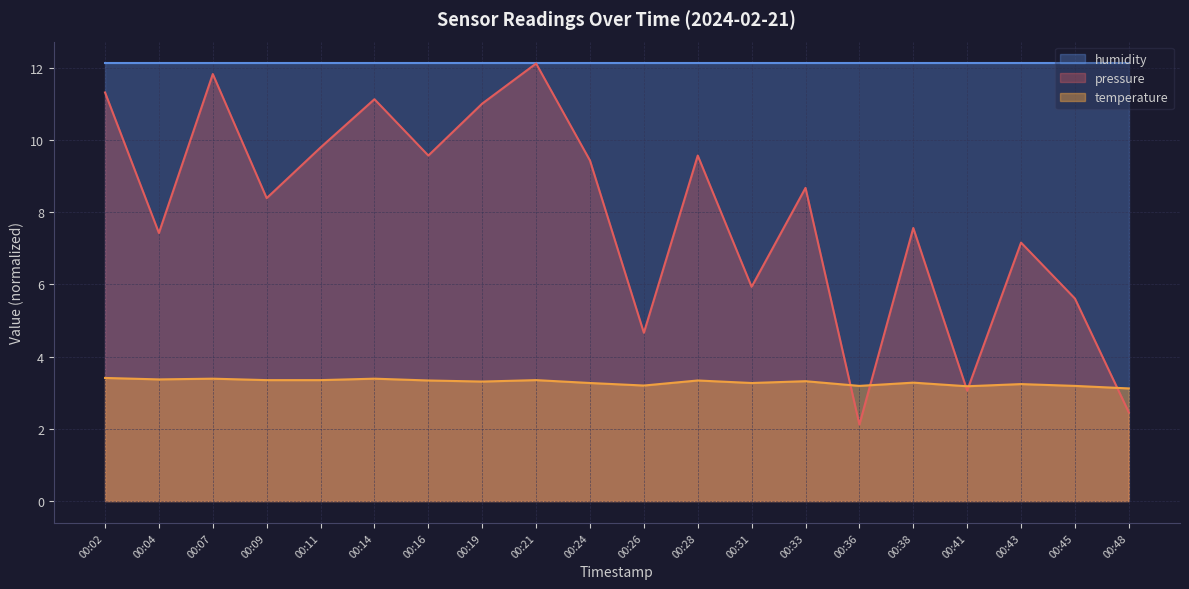

What is the approximate value of temperature at 00:41?

3.2